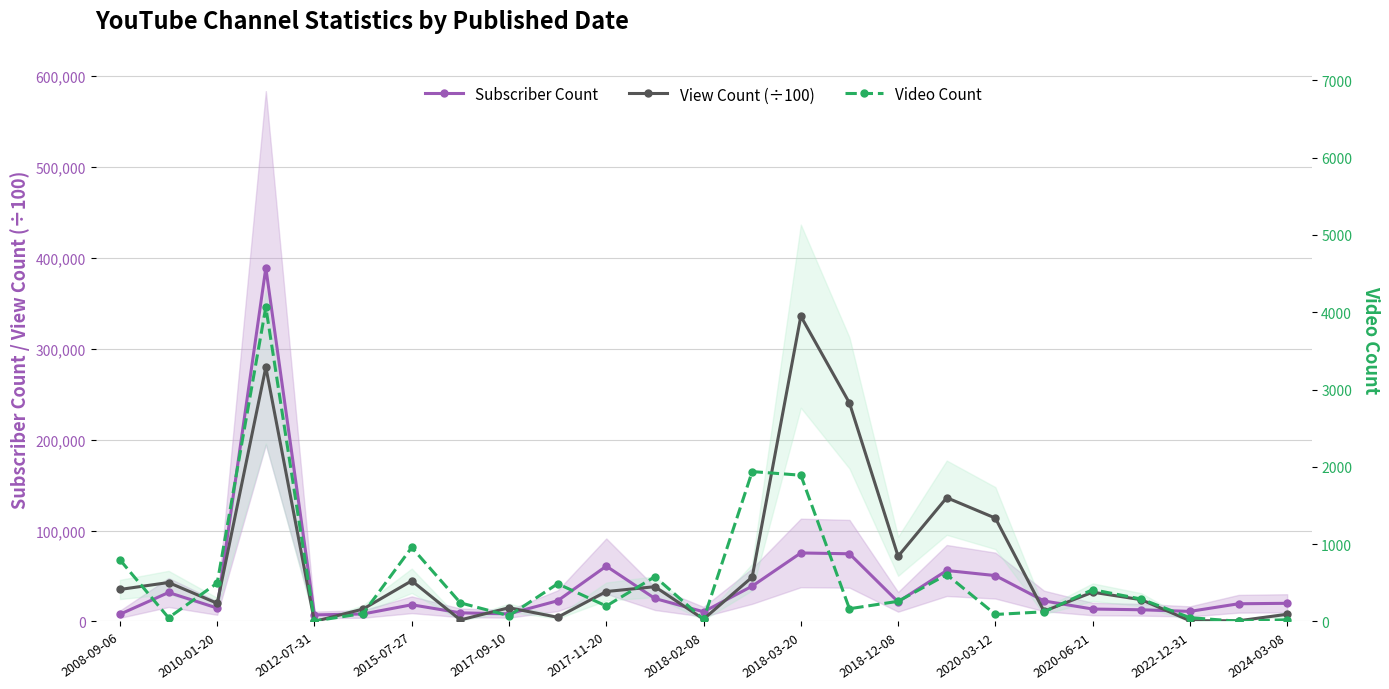

True or false: Subscriber Count has more than 0 points higher than both neighbors.

True